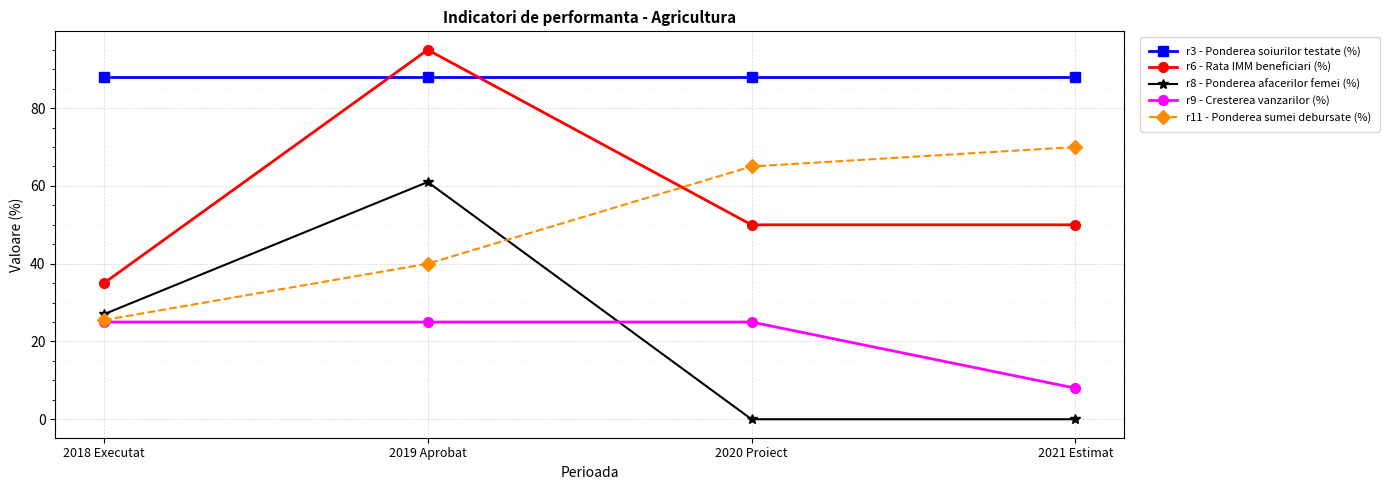

List the series in order of their peak value, highest first.

r6 - Rata IMM beneficiari (%), r3 - Ponderea soiurilor testate (%), r11 - Ponderea sumei debursate (%), r8 - Ponderea afacerilor femei (%), r9 - Cresterea vanzarilor (%)